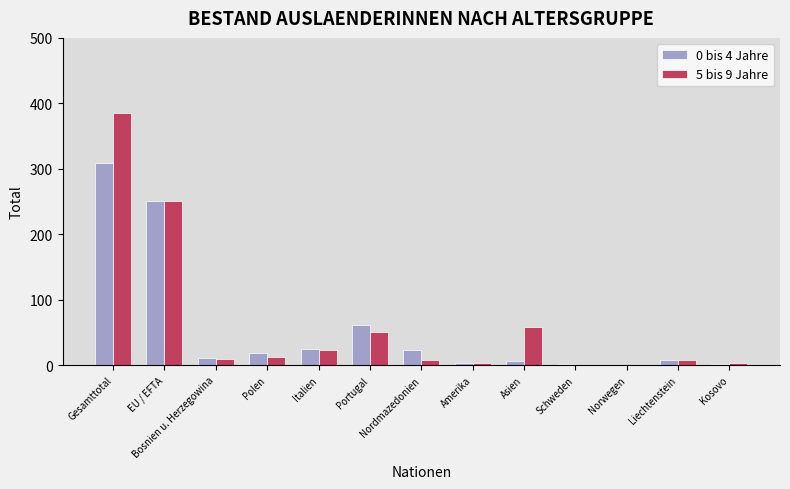

What is the average value of the 5 bis 9 Jahre series?

63